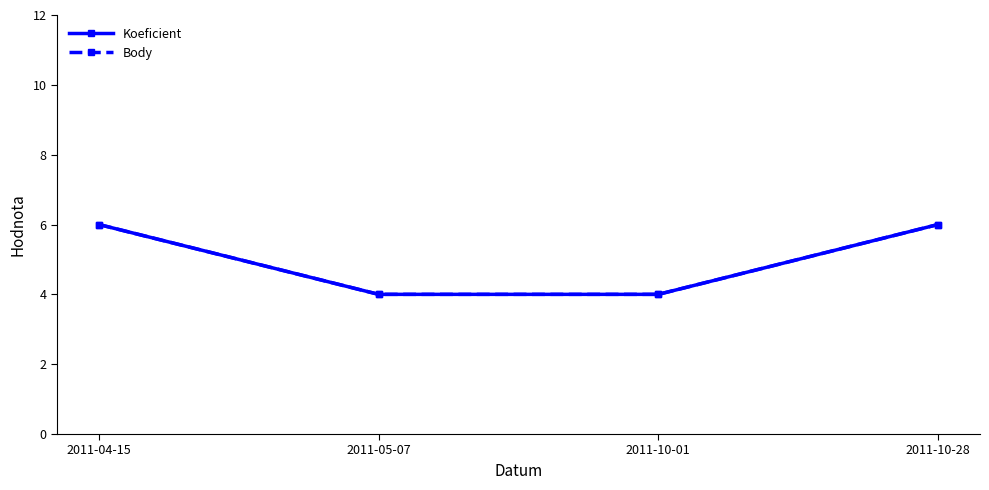

Reading left to right, list all the values displayed in this chart.

Koeficient: 6	4	4	6
Body: 6	4	4	6